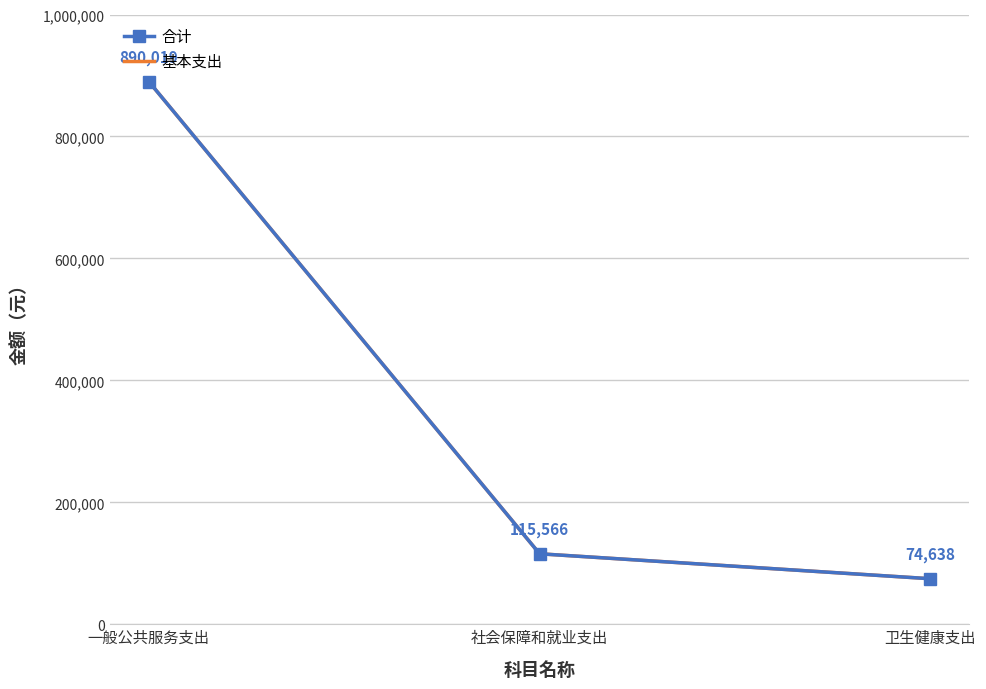

At which label does 合计 first exceed 115566?

一般公共服务支出